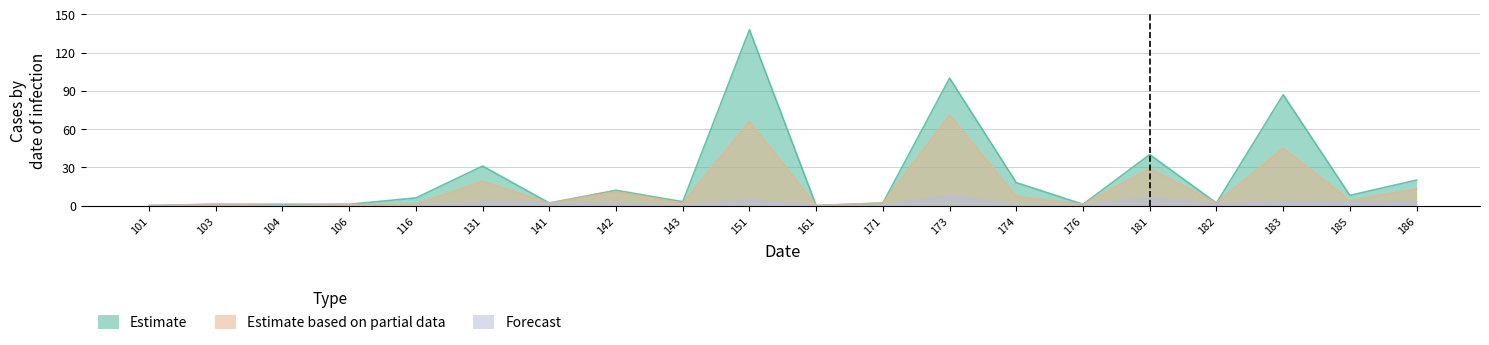

How many positive values does the Estimate series have?

18